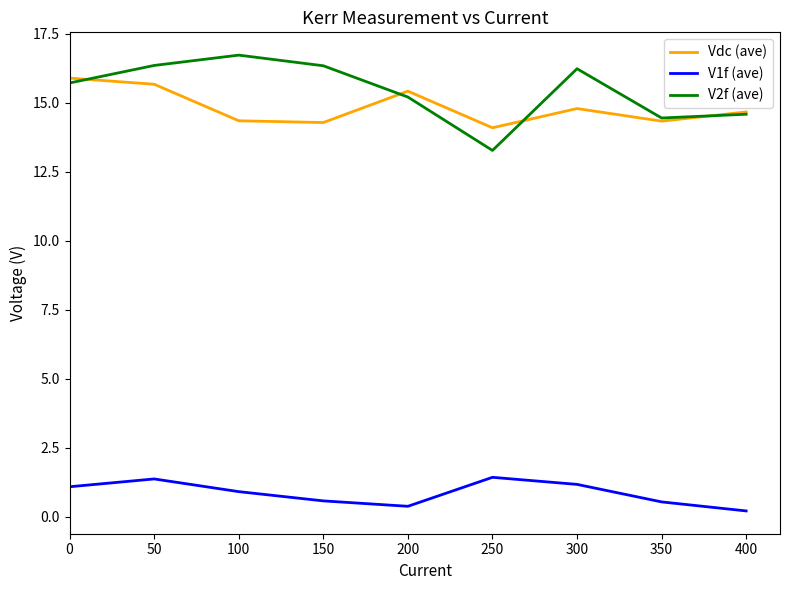

At which category does the chart reach its minimum across all series?

400